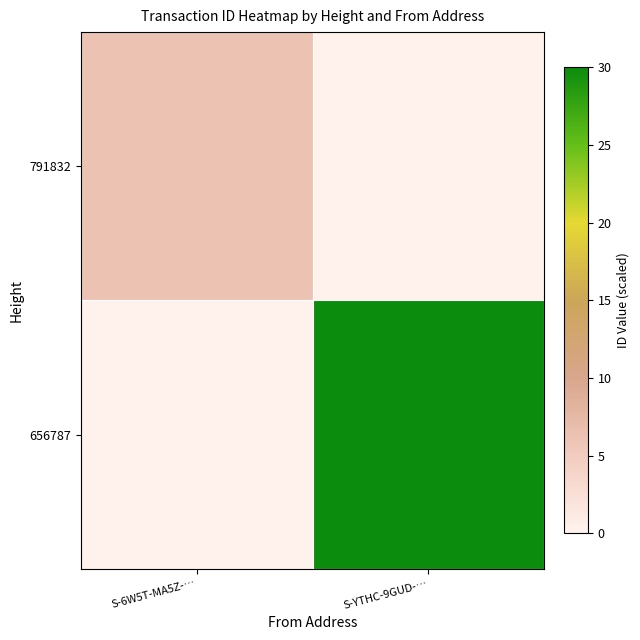

Rank the series at S-6W5T-MA5Z-… from lowest to highest value.

656787, 791832